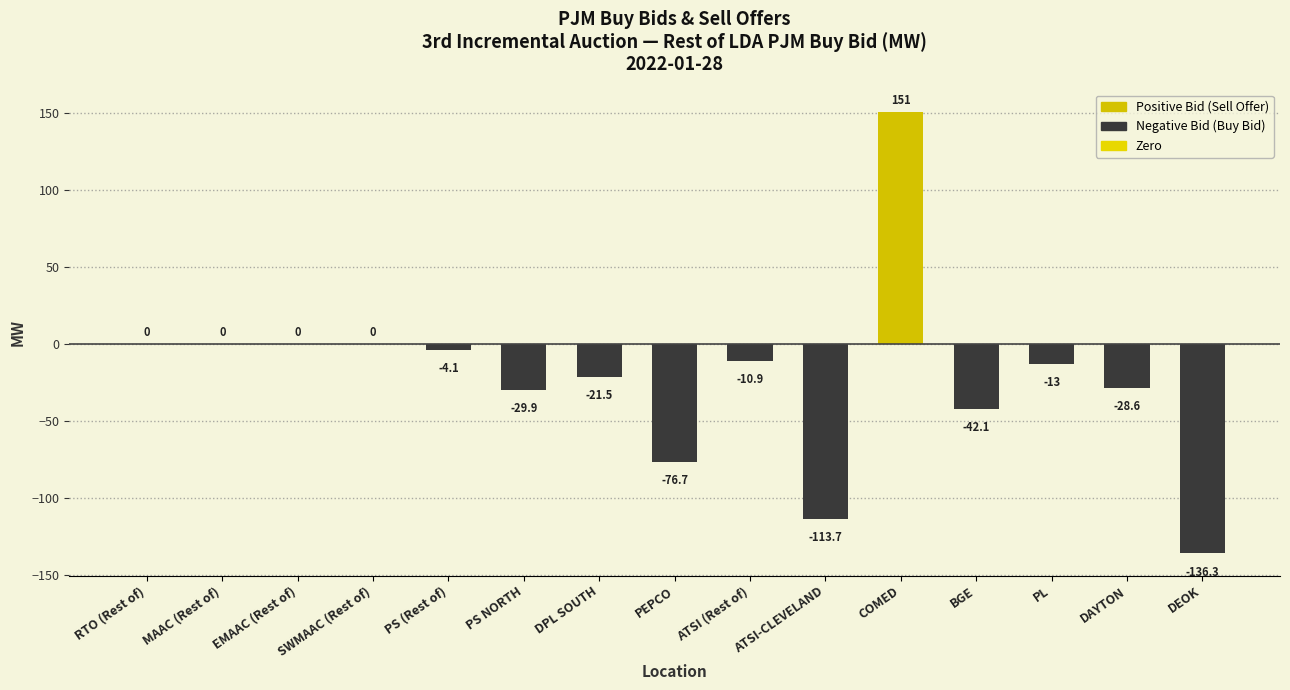

How many distinct data groups are displayed?

1